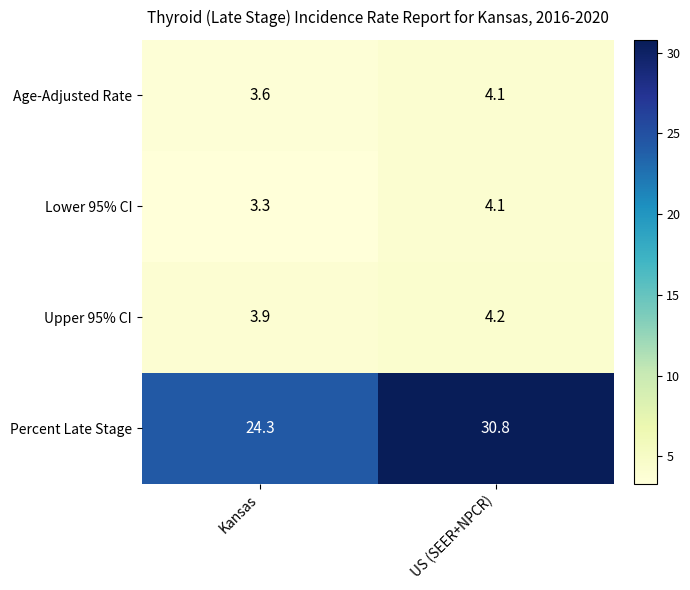

Reading left to right, list all the values displayed in this chart.

Age-Adjusted Rate: Kansas=3.6	US (SEER+NPCR)=4.1
Lower 95% CI: Kansas=3.3	US (SEER+NPCR)=4.1
Upper 95% CI: Kansas=3.9	US (SEER+NPCR)=4.2
Percent Late Stage: Kansas=24.3	US (SEER+NPCR)=30.8